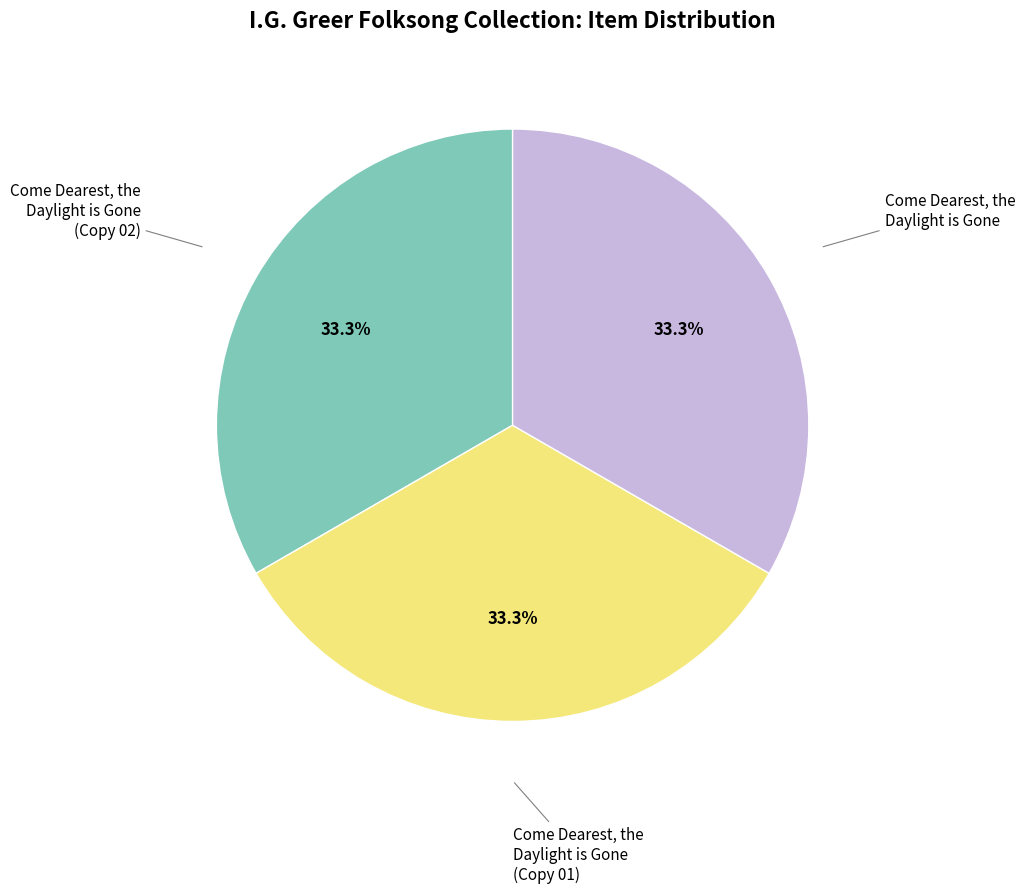

Does any single category account for the majority?

No